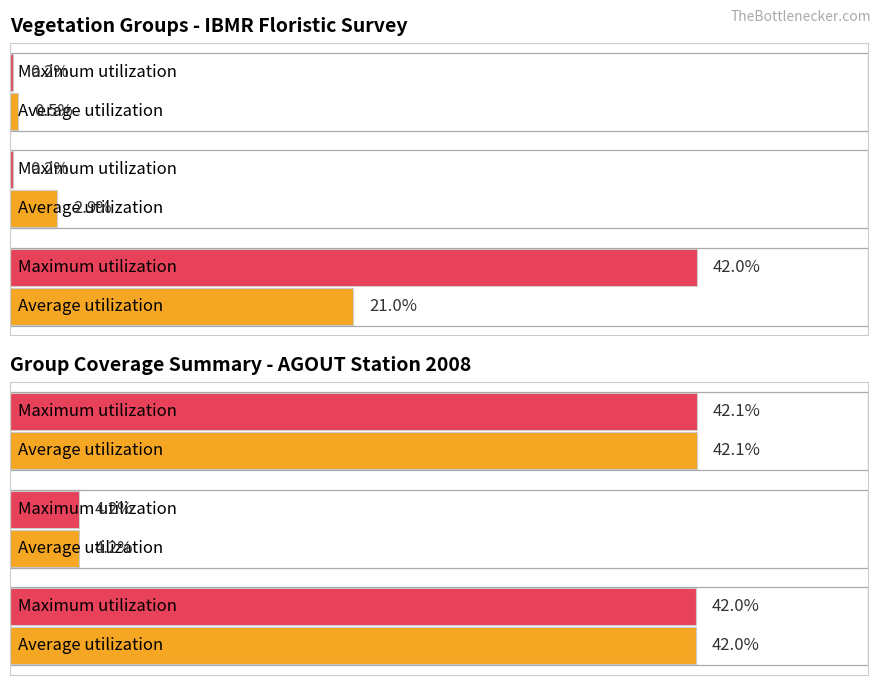

List the series in order of their peak value, highest first.

Average utilization, Maximum utilization